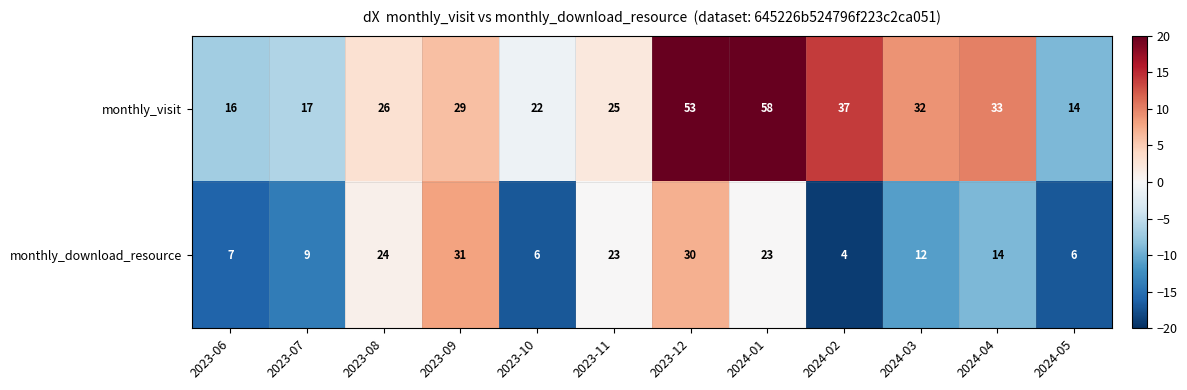

Is the value of monthly_download_resource at 2024-05 greater than the value of monthly_visit at 2023-08?

No